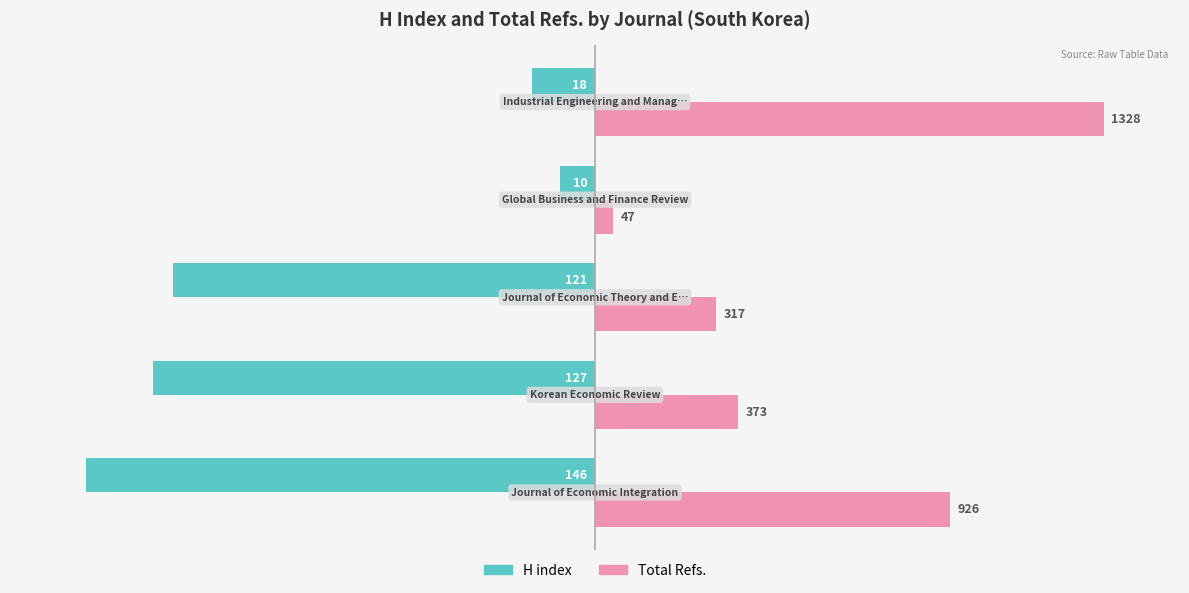

What are all the series names shown in the legend?

H index, Total Refs.